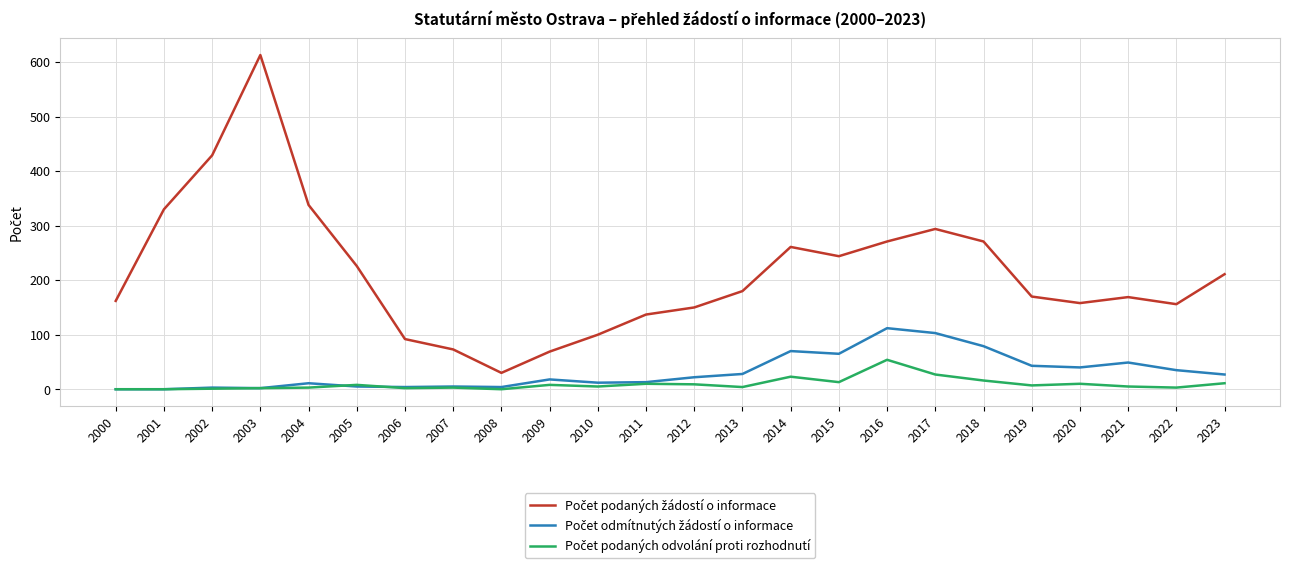

Which category has the highest value across all series?

2003